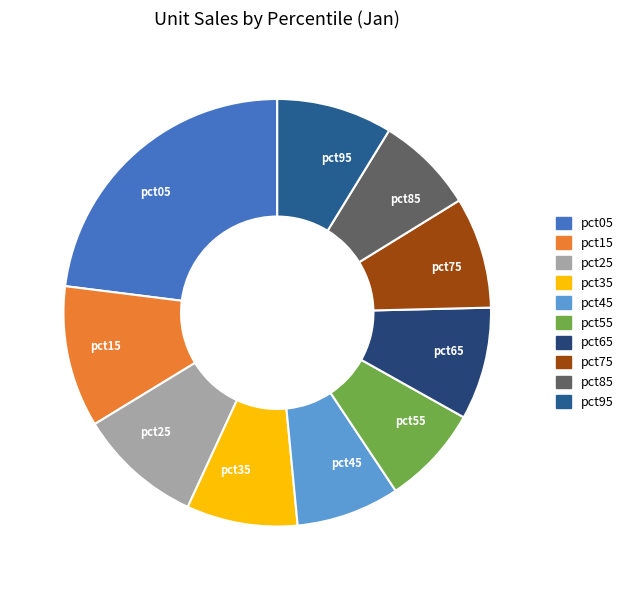

What is the largest slice in the pie chart?

pct05